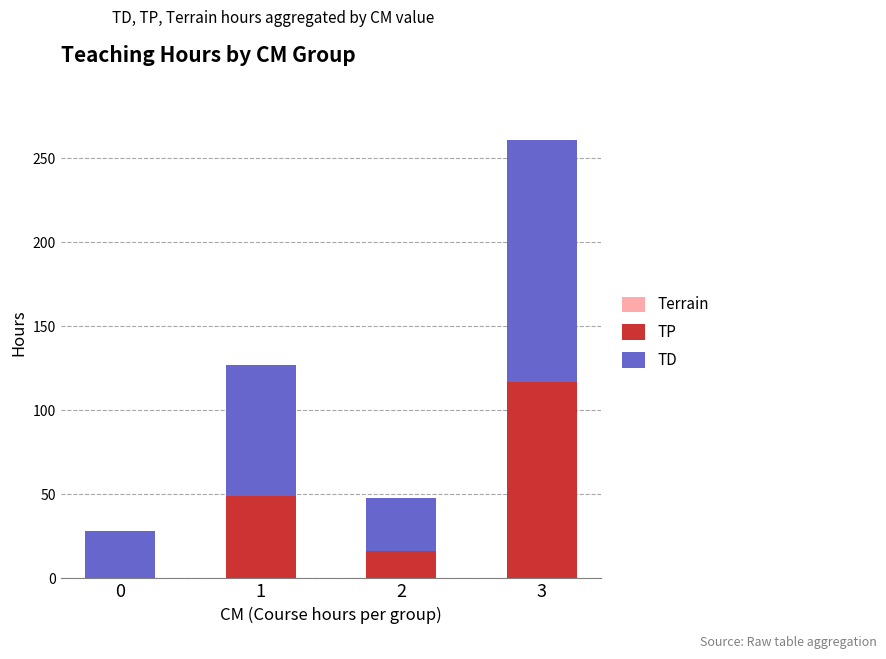

What is the difference between the TP values at 1 and 3?

68